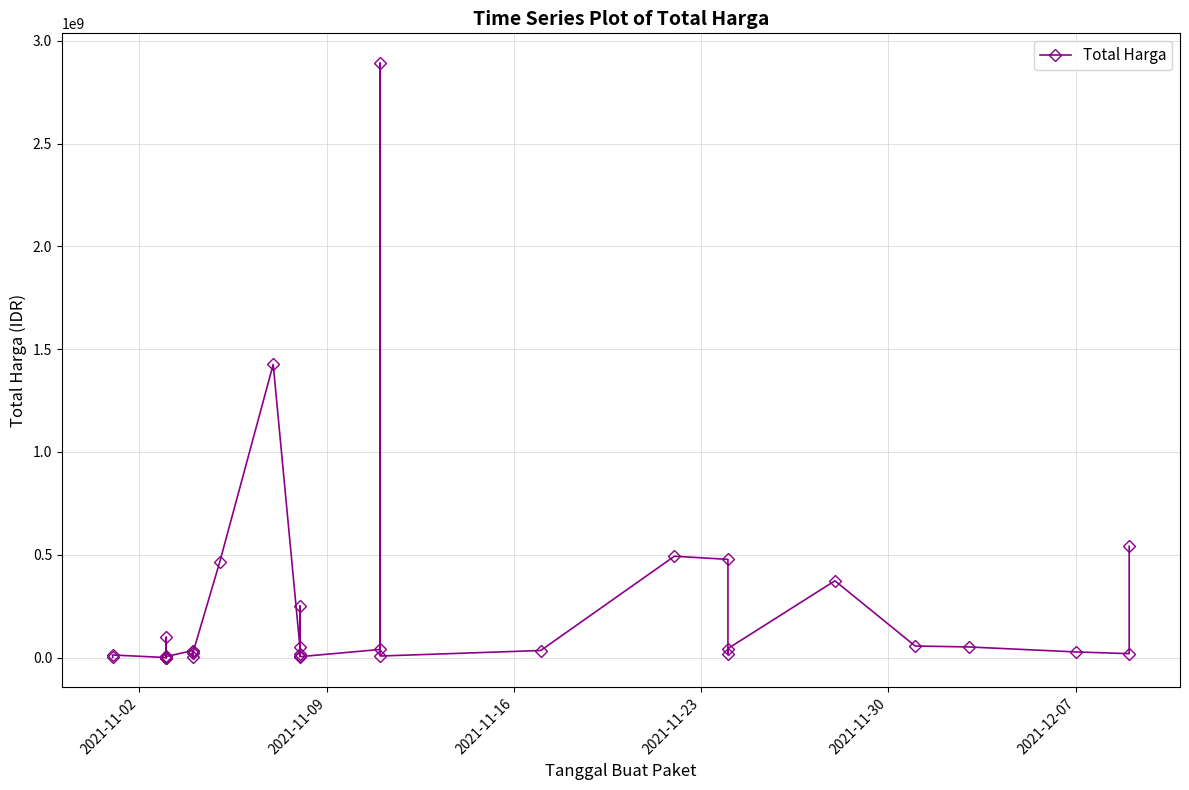

How many distinct data groups are displayed?

1